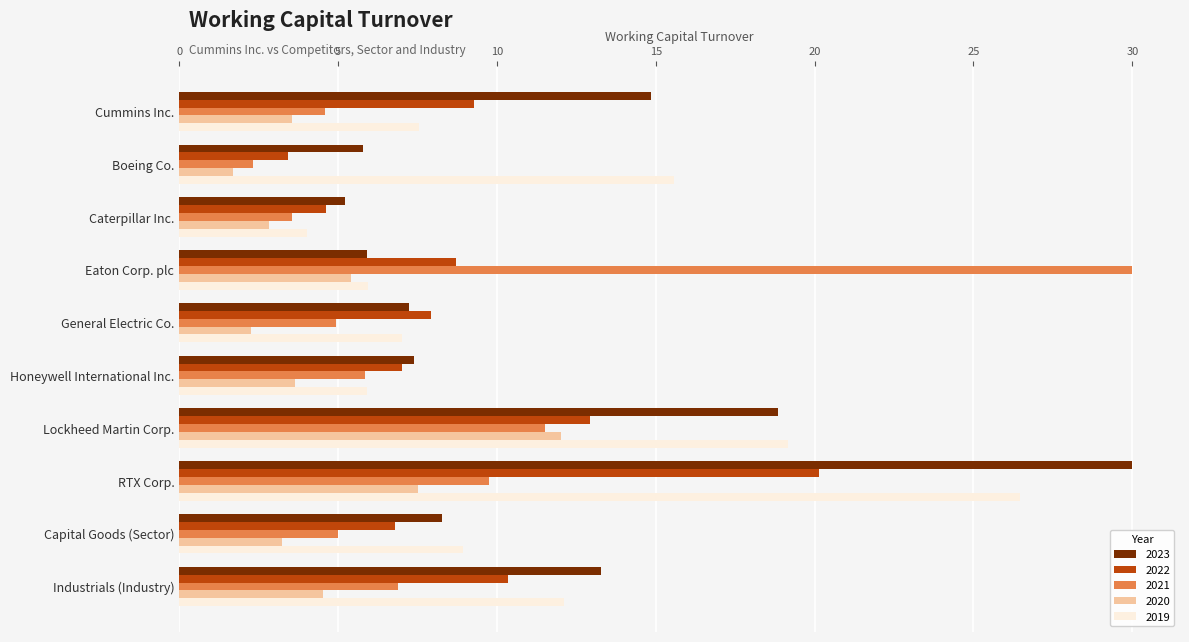

Which series has the largest total across all categories?

2023